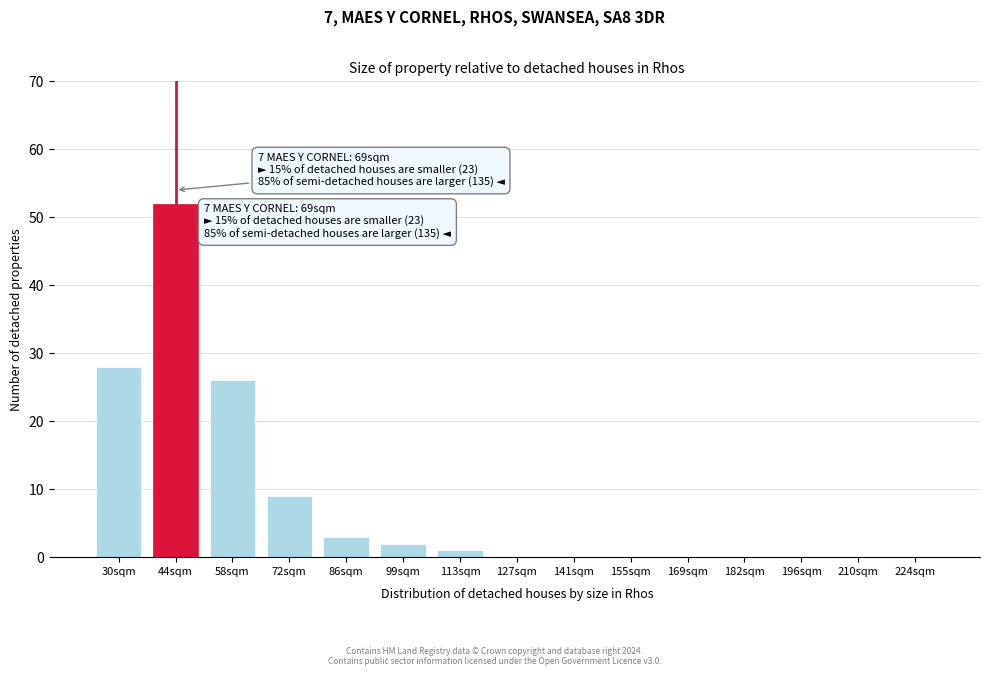

Reading left to right, transcribe all the data shown in this chart.

30sqm=28	44sqm=52	58sqm=26	72sqm=9	86sqm=3	99sqm=2	113sqm=1	127sqm=0	141sqm=0	155sqm=0	169sqm=0	182sqm=0	196sqm=0	210sqm=0	224sqm=0